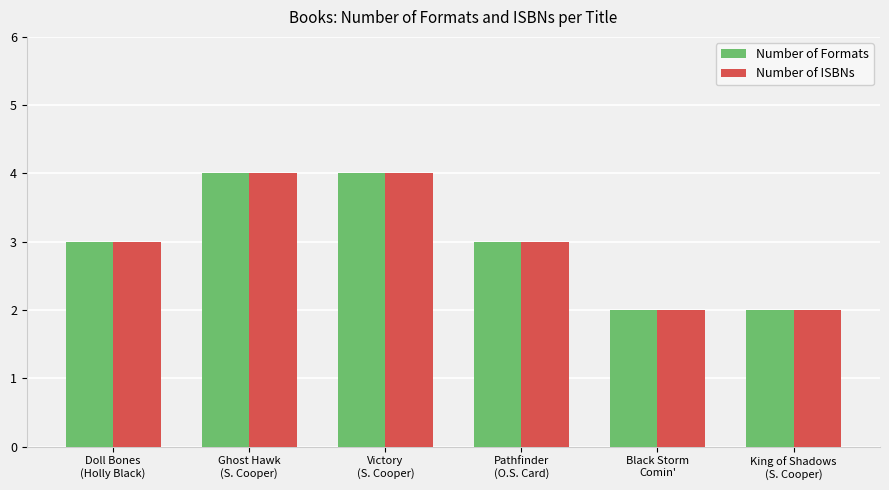

How many data points does each series have?

6